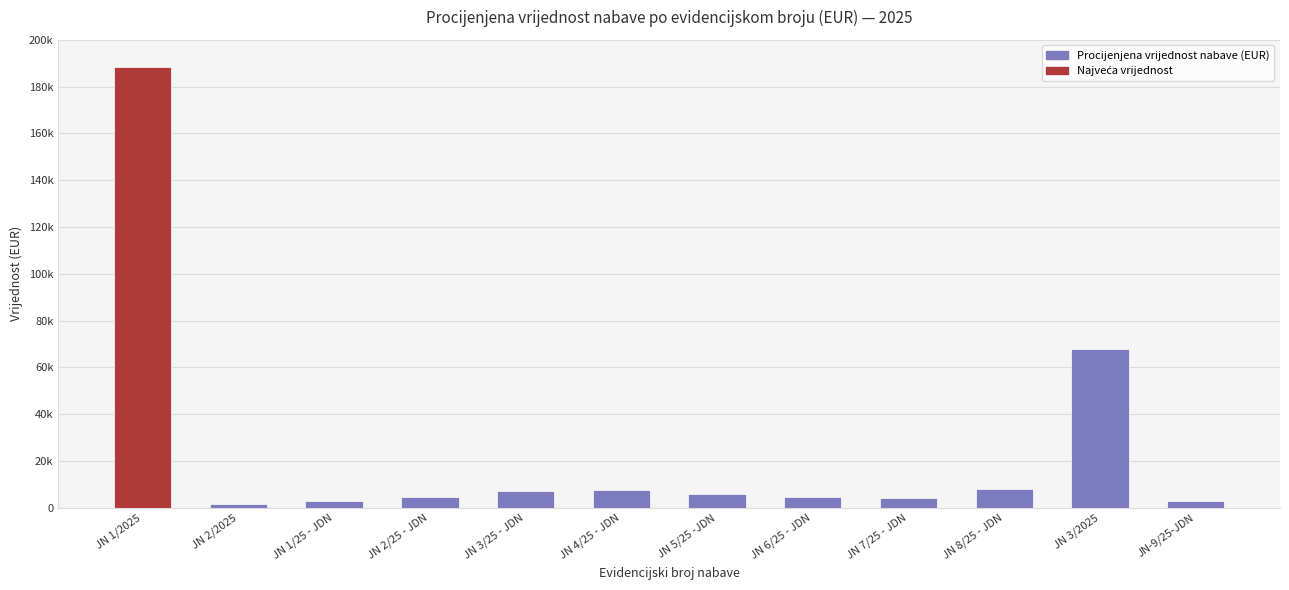

The value at JN-9/25-JDN is 3698. True or false?

False